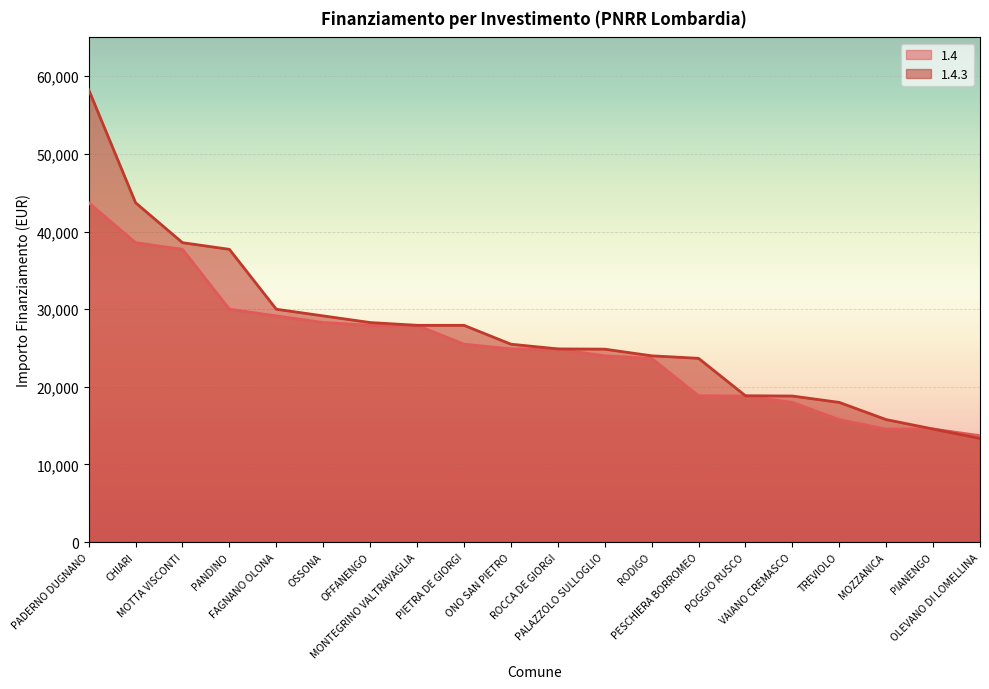

At which label does 1.4 (line) first exceed 24887?

PADERNO DUGNANO